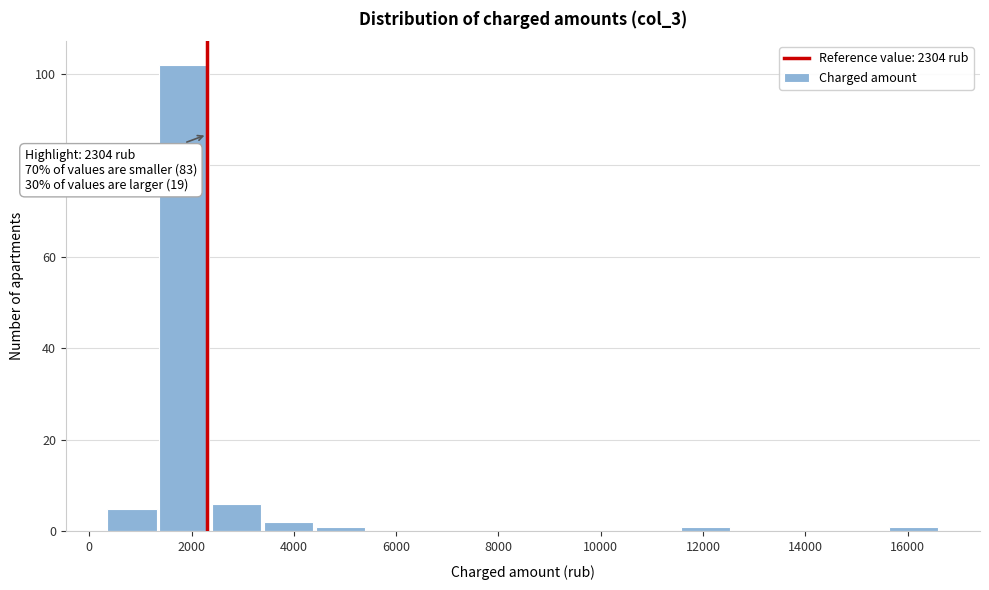

Which range on the x-axis has the tallest bar?

1400 to 2400